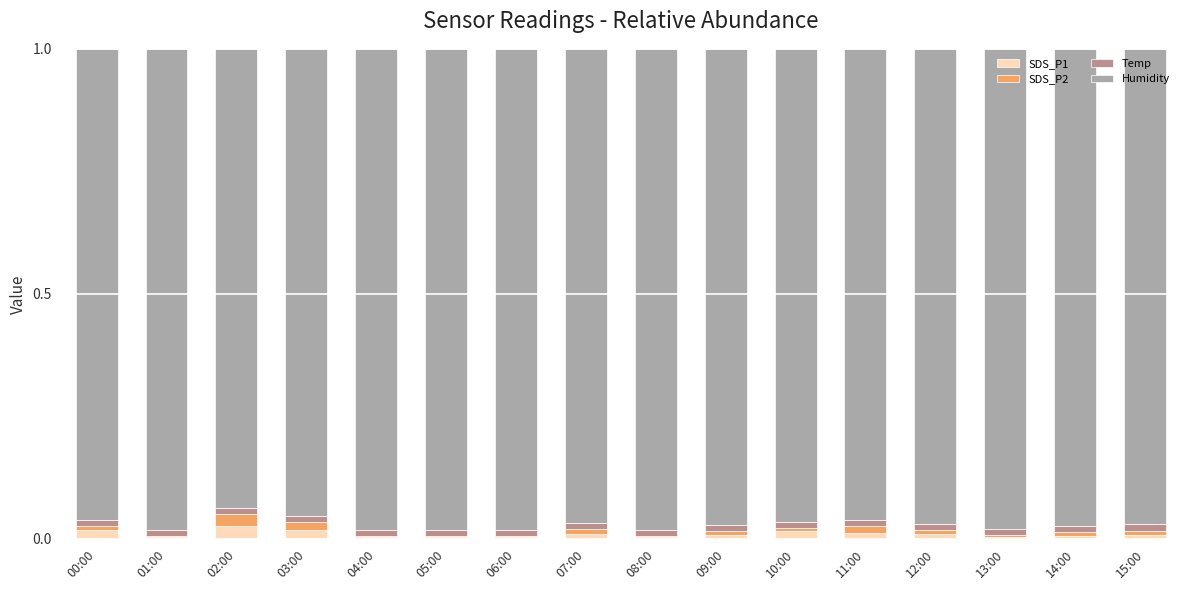

Does the chart contain stacked bars?

Yes